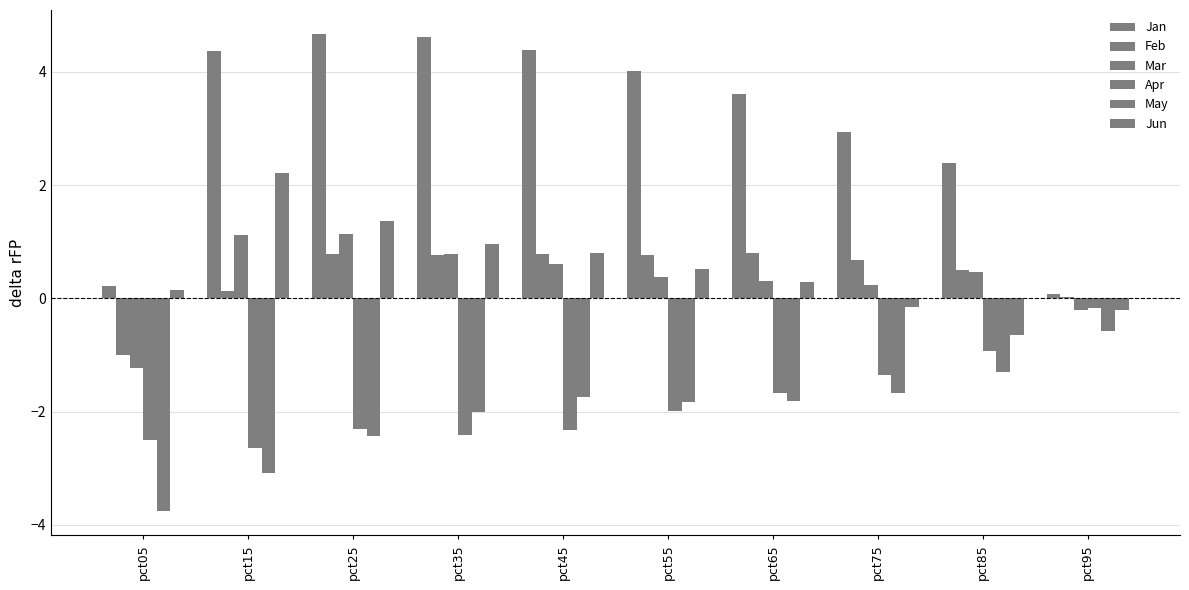

Are the bars horizontal?

No